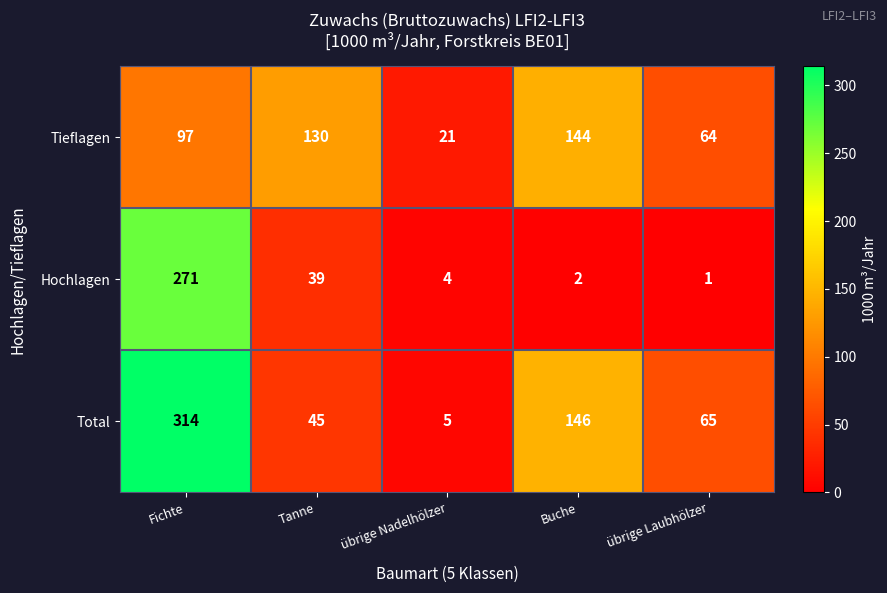

What is the total value across all series at Tanne?

214